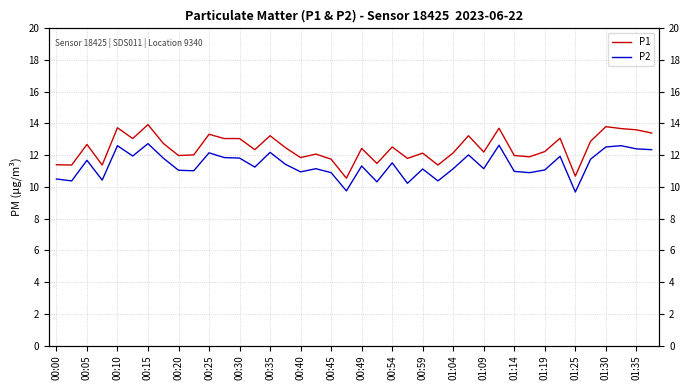

Rank the series by their average value, from lowest to highest.

P2, P1